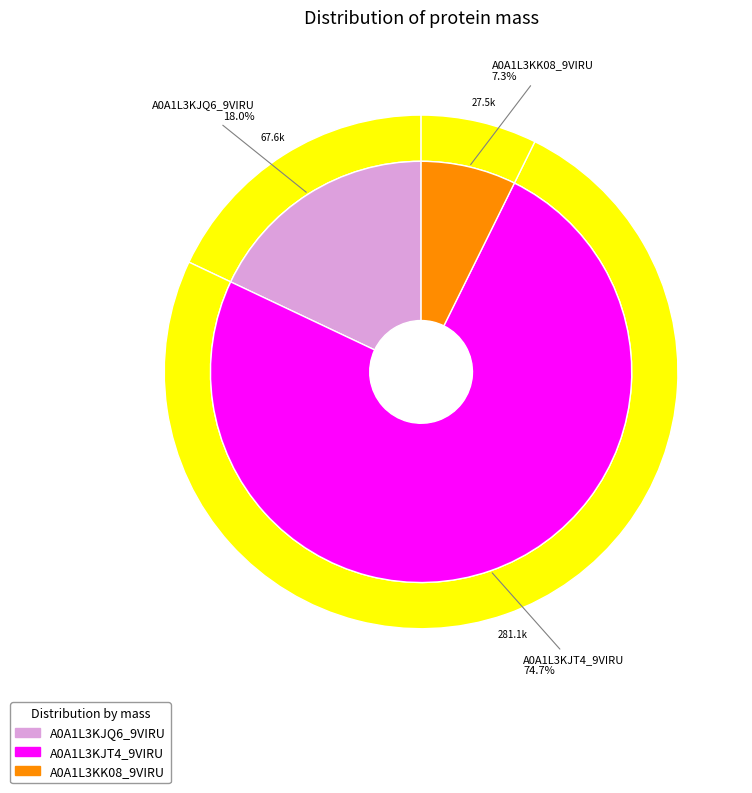

Which slice is the largest?

A0A1L3KJT4_9VIRU